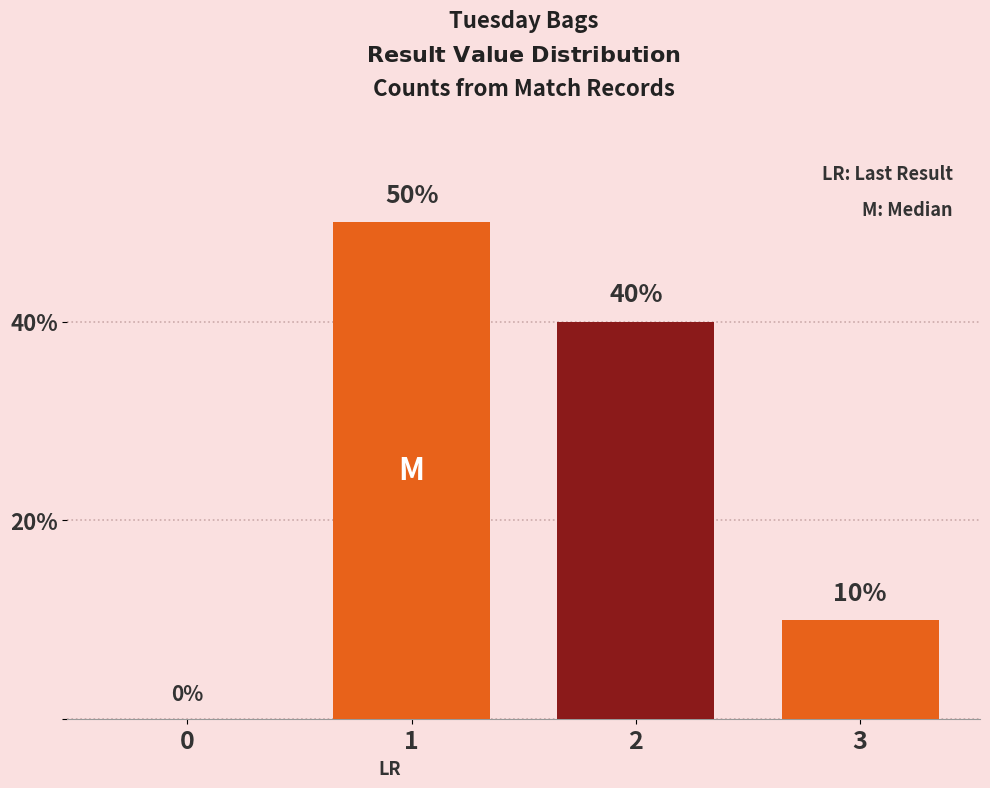

The chart shows a value of 0 at 0. True or false?

True